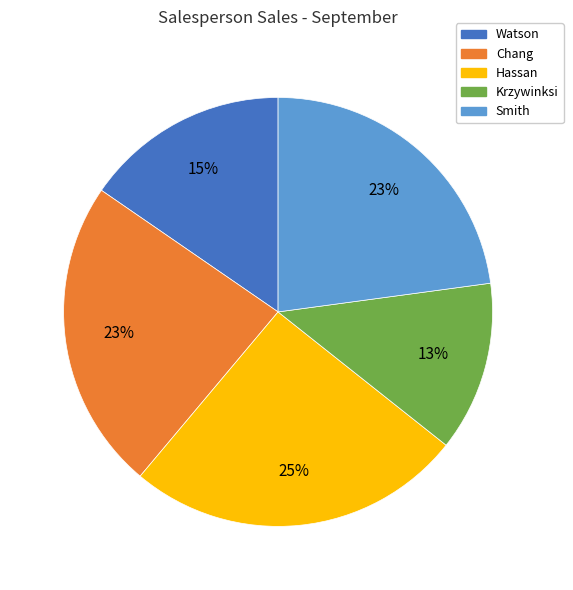

How many slices are in this pie chart?

5